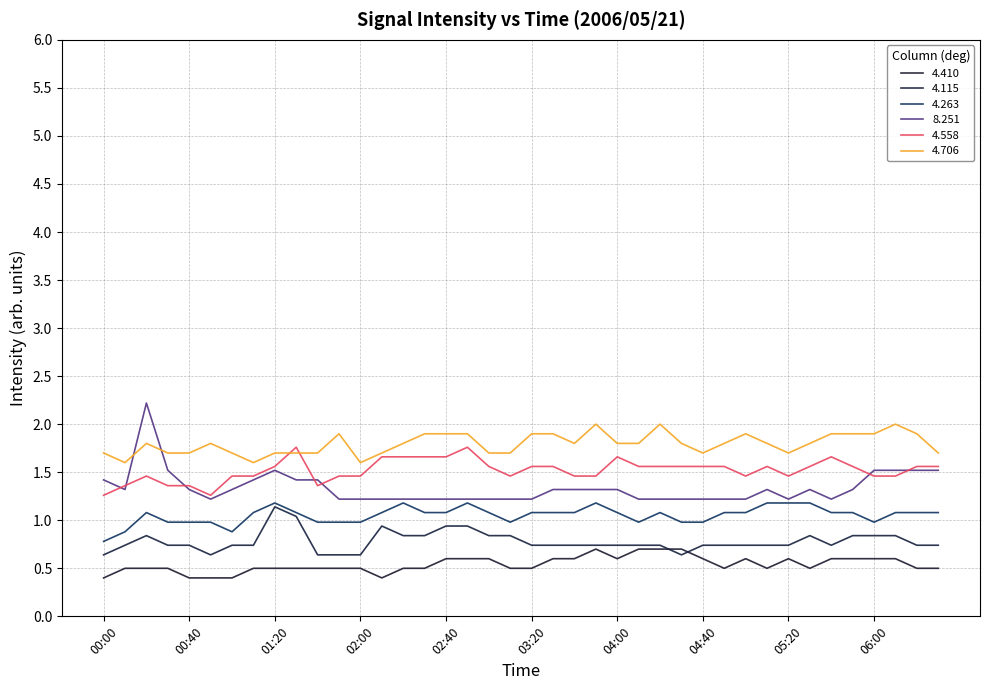

Does the chart display data point markers on the line(s)?

No